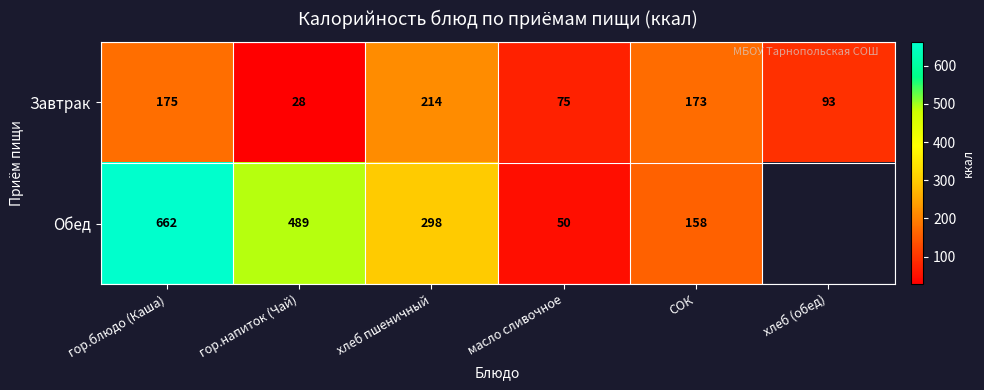

Where does the Завтрак series first go above 173?

гор.блюдо (Каша)